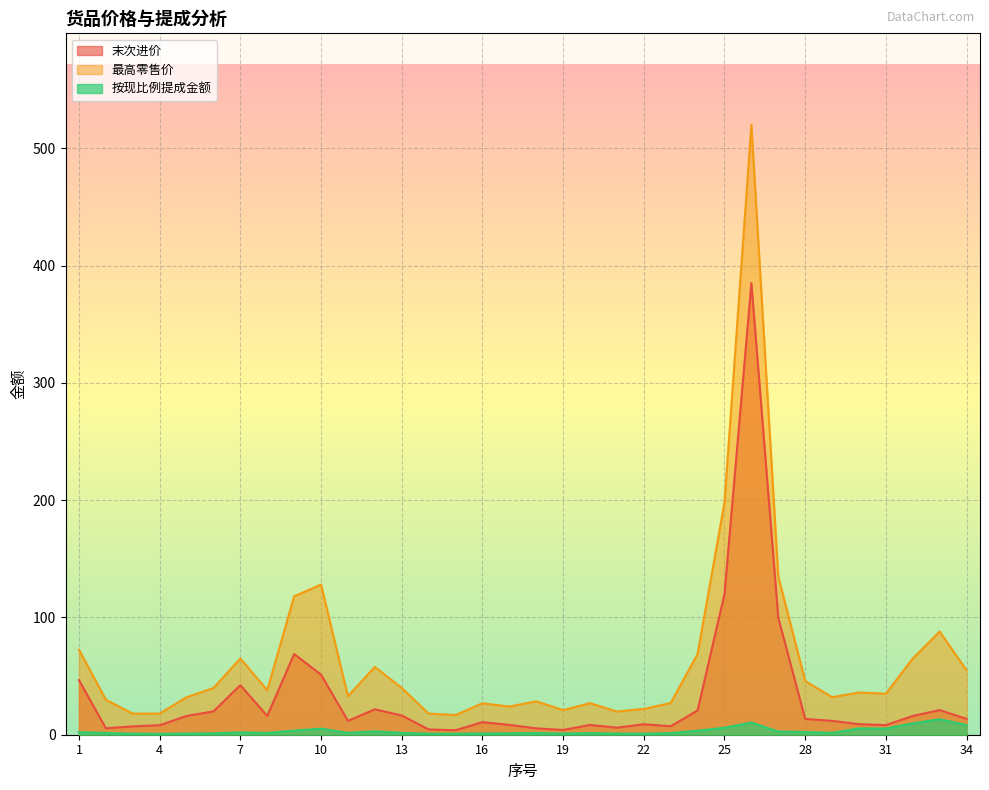

What value does the 最高零售价 series have at 28?

45.8